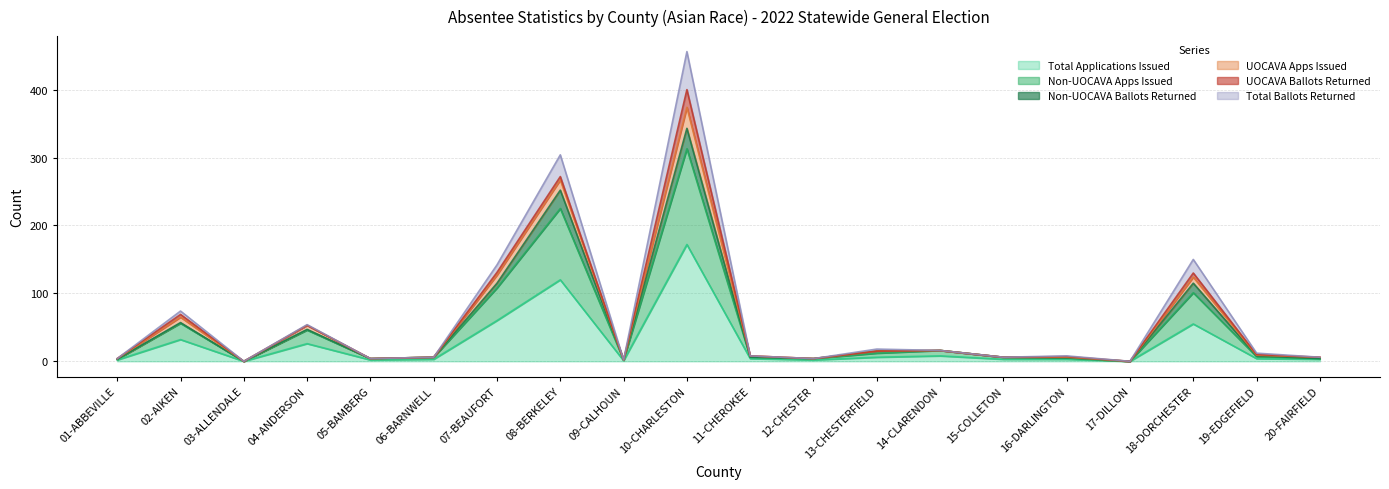

The value of Total Applications Issued at 18-DORCHESTER is 78. True or false?

False